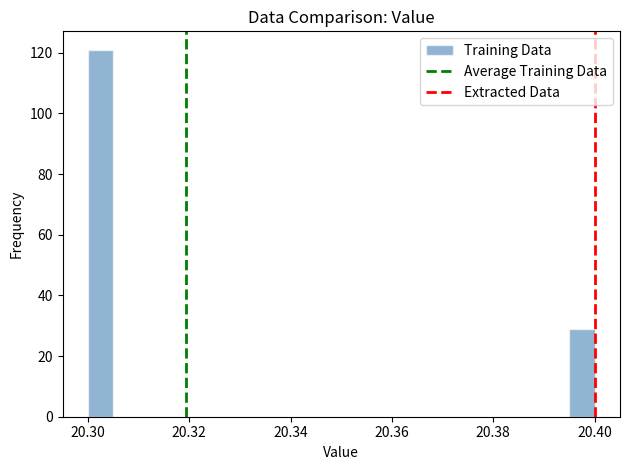

Read against the x-axis, roughly where is the centre of the tallest bar?

20.302